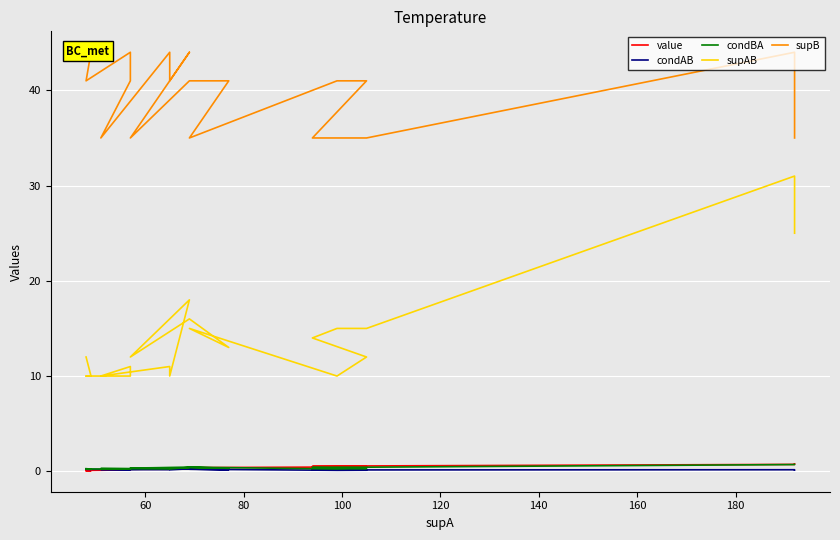

Which series has the largest range (max minus min)?

supAB